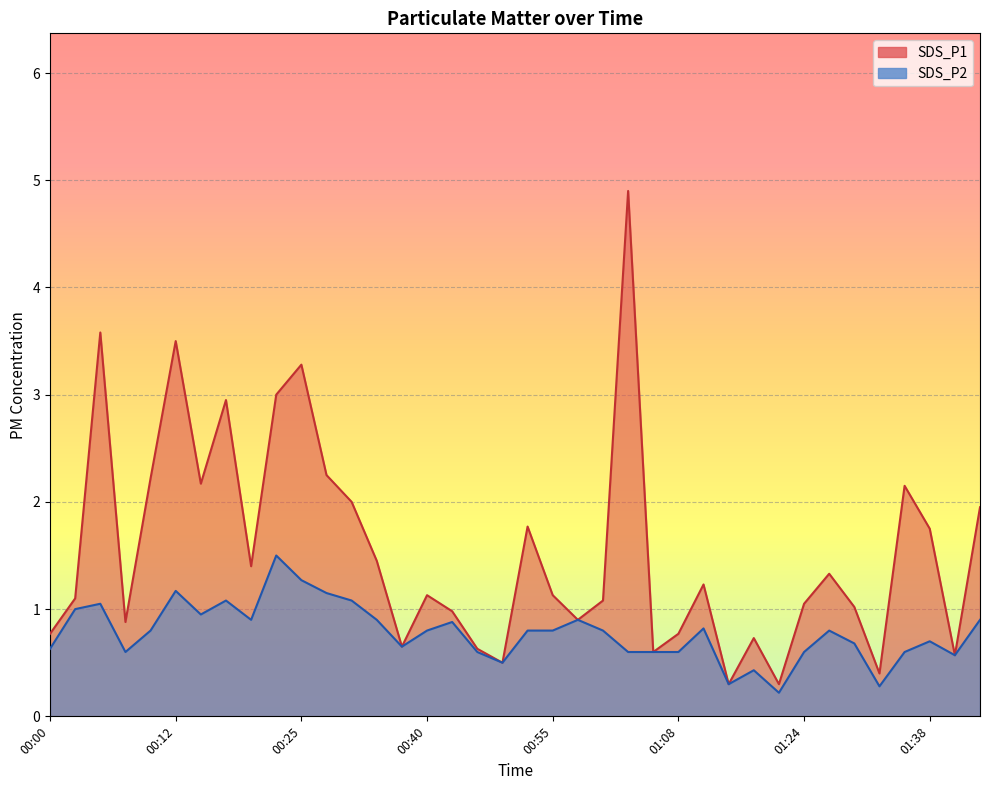

What is the value of the SDS_P2 point at the 38th from the left?

0.9